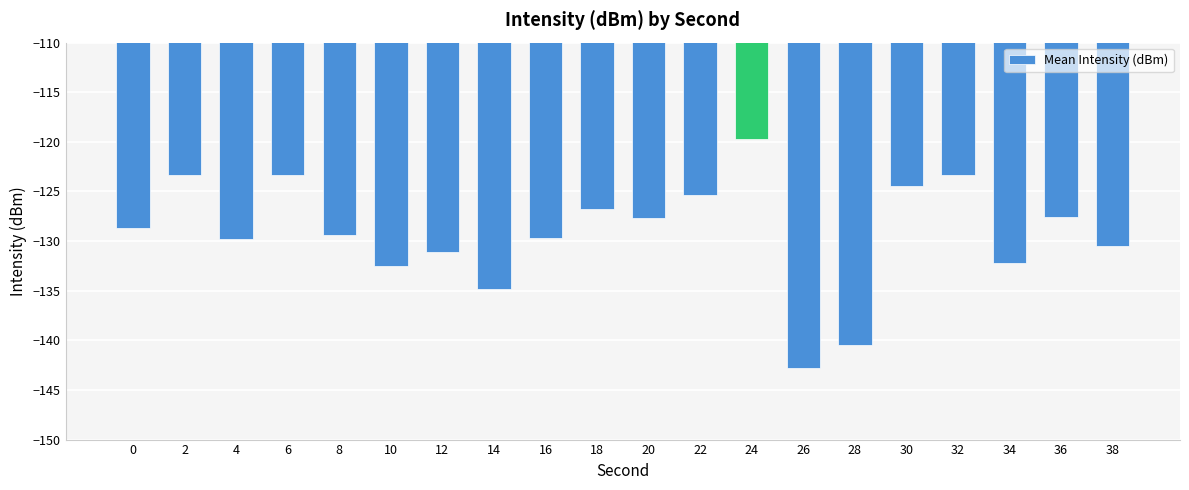

What is the value of the 7th bar from the left?

-131.1